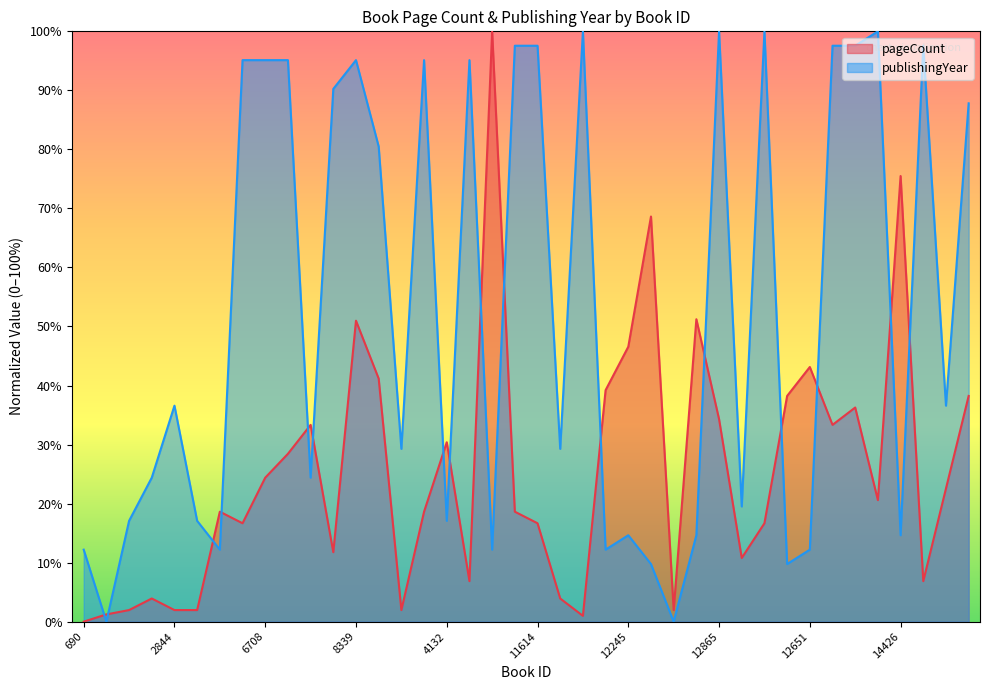

Reading right to left, transcribe all the data shown in this chart.

pageCount: 38.2	22.5	6.9	75.5	20.6	36.3	33.3	43.1	38.2	16.7	10.8	34.3	51.2	2.0	68.6	46.6	39.2	1.0	3.9	16.7	18.6	100.0	6.9	30.4	18.6	2.0	41.2	51.0	11.8	33.3	28.4	24.4	16.7	18.6	2.0	2.0	3.9	2.0	1.2	0.0
publishingYear: 87.8	36.6	97.6	14.6	100.0	97.6	97.6	12.2	9.8	100.0	19.5	100.0	14.6	0.0	9.8	14.6	12.2	100.0	29.3	97.6	97.6	12.2	95.1	17.1	95.1	29.3	80.5	95.1	90.2	24.4	95.1	95.1	95.1	12.2	17.1	36.6	24.4	17.1	0.0	12.2